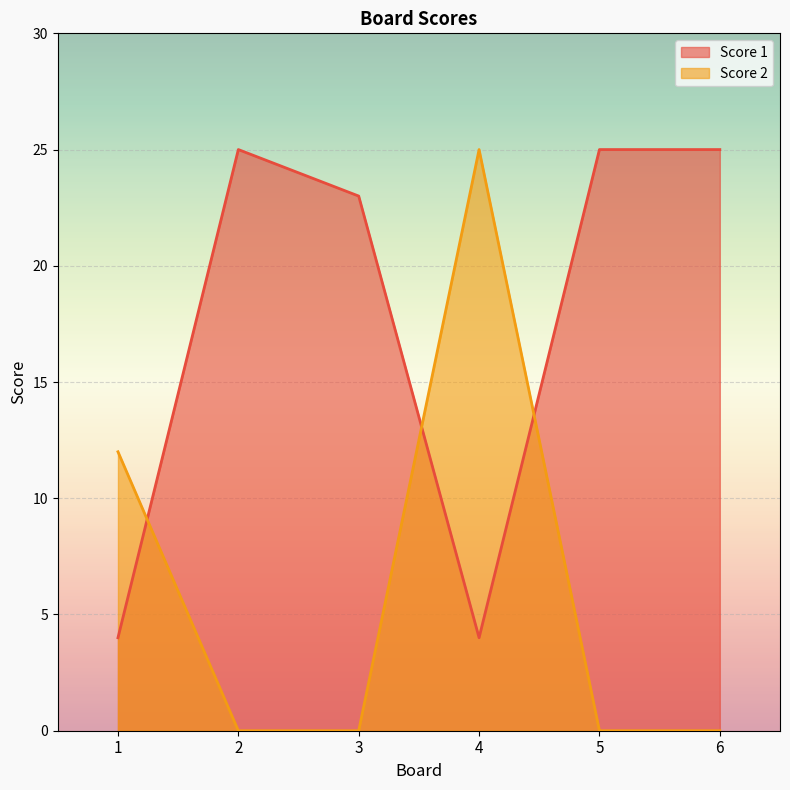

What is the average value of the Score 1 series?

18